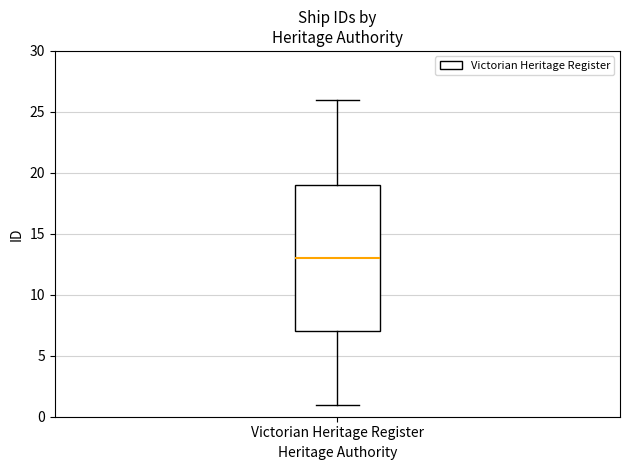

Transcribe this box plot: give where the median line is, the range the box spans, and where the two whiskers end, as read against the y-axis. The values are not printed on the chart, so give them approximately, as read against the axis.

median 13, box 7 to 19, whiskers 1 to 26